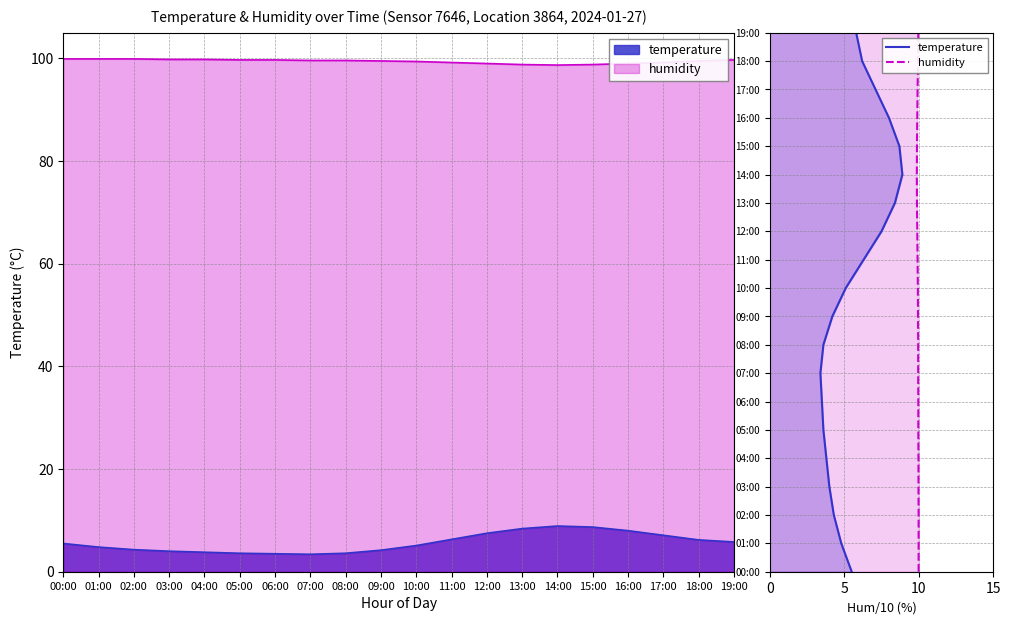

What is the label of the 11th point from the left?

10:00